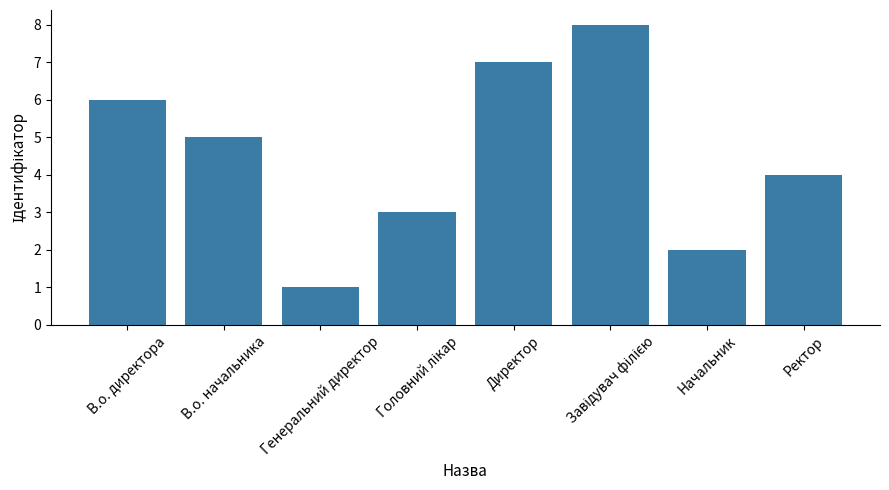

What is the label of the 1st bar from the right?

Ректор